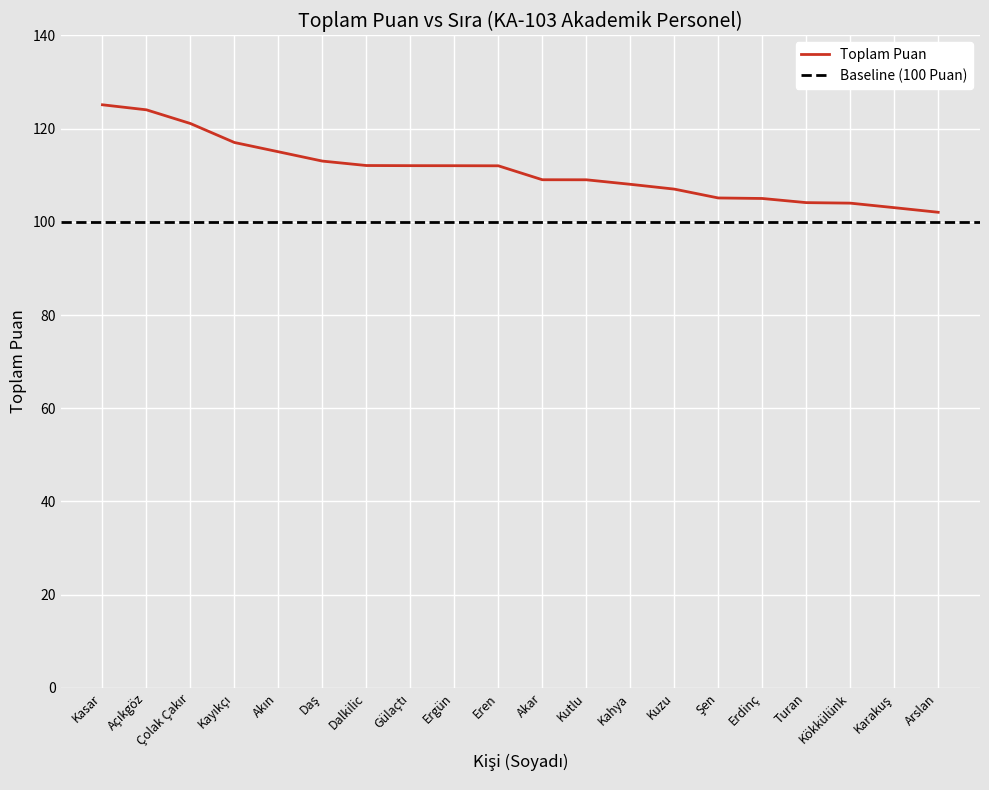

List the labels in order of value, smallest first.

Arslan, Karakuş, Kökkülünk, Turan, Erdinç, Şen, Kuzu, Kahya, Kutlu, Akar, Eren, Ergün, Gülaçtı, Dalkilic, Daş, Akın, Kayıkçı, Çolak Çakır, Açıkgöz, Kasar